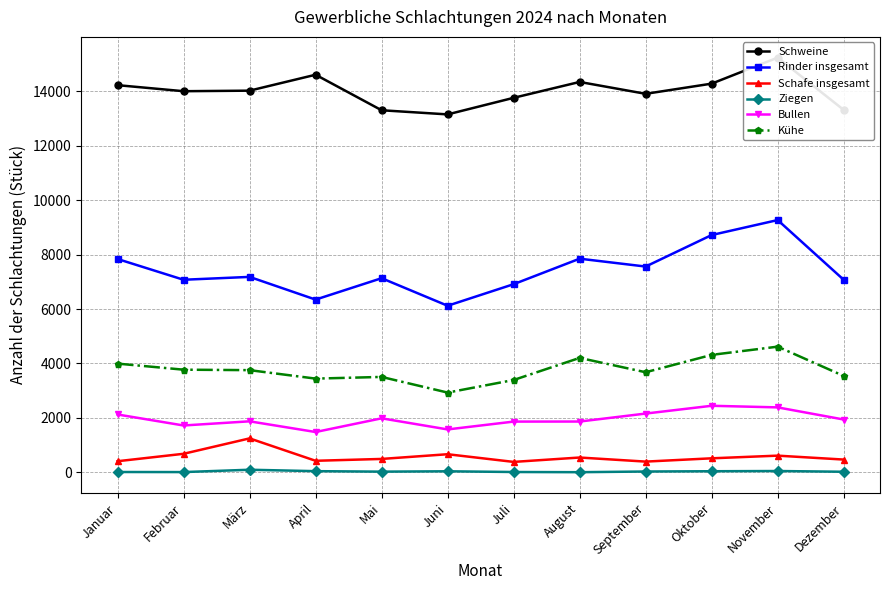

List the series in order of their peak value, highest first.

Schweine, Rinder insgesamt, Kühe, Bullen, Schafe insgesamt, Ziegen